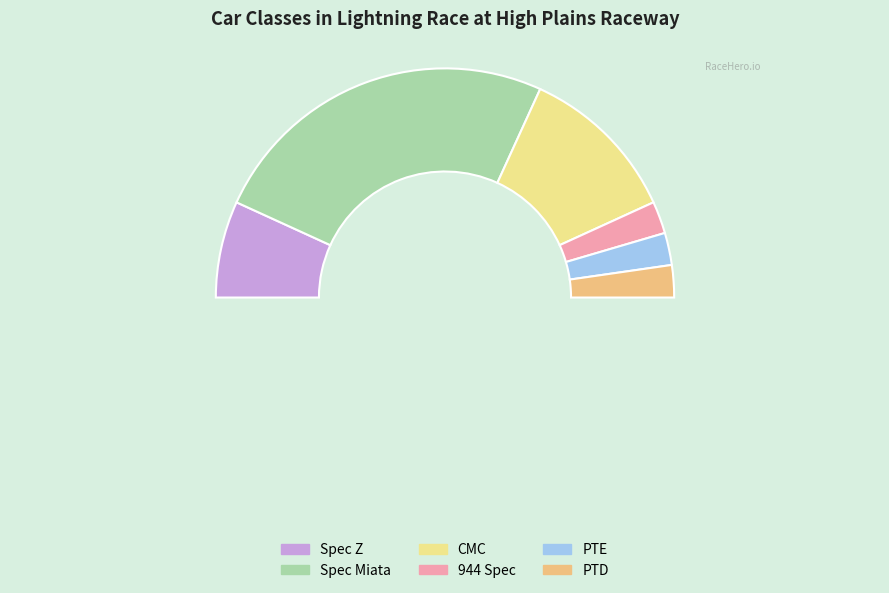

How many segments does this pie chart have?

6